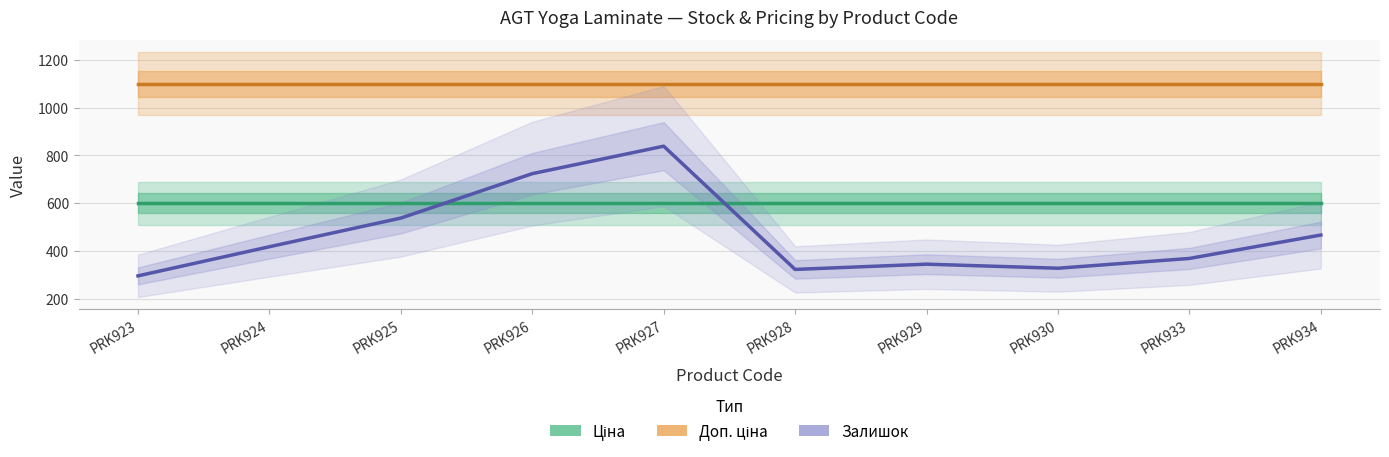

What is the sum of the Доп. ціна values at PRK933 and PRK927?

2200.0